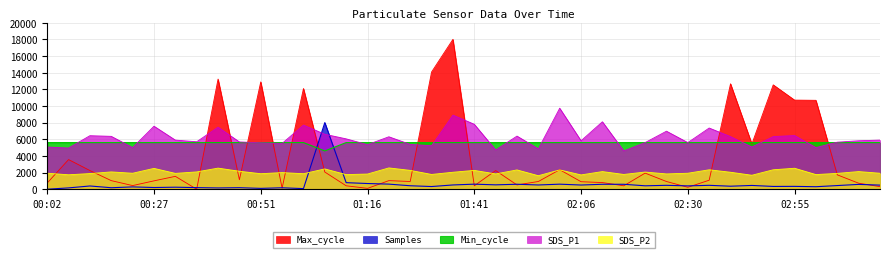

True or false: SDS_P2 and SDS_P1 intersect in this chart.

False